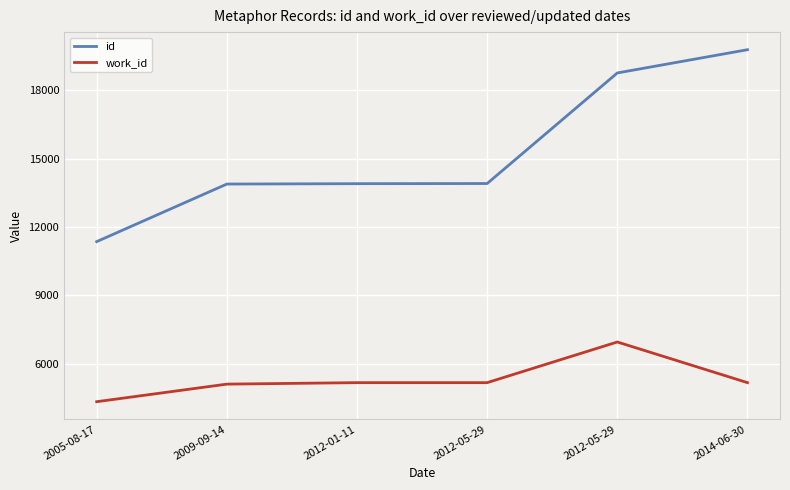

How many lines are shown in the chart?

2